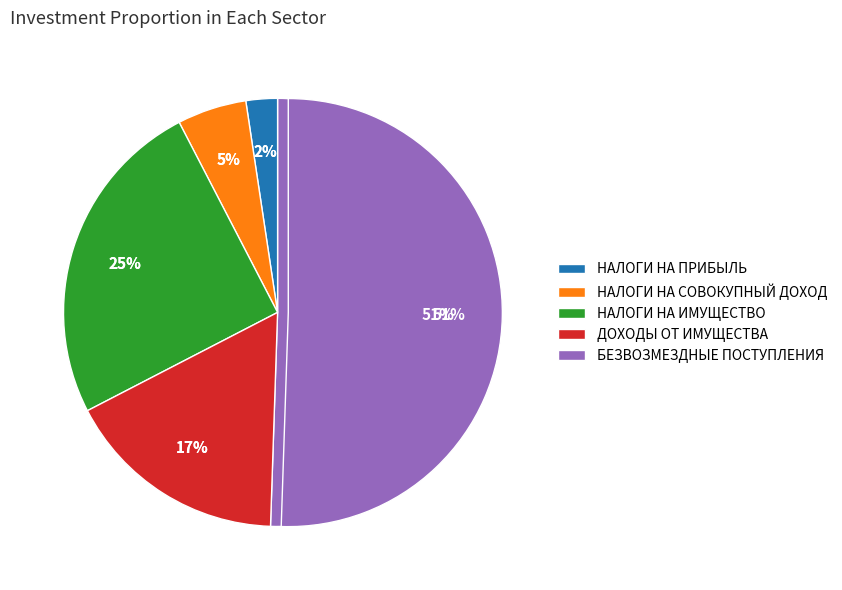

To the nearest percent, what is the average slice percentage?

20%